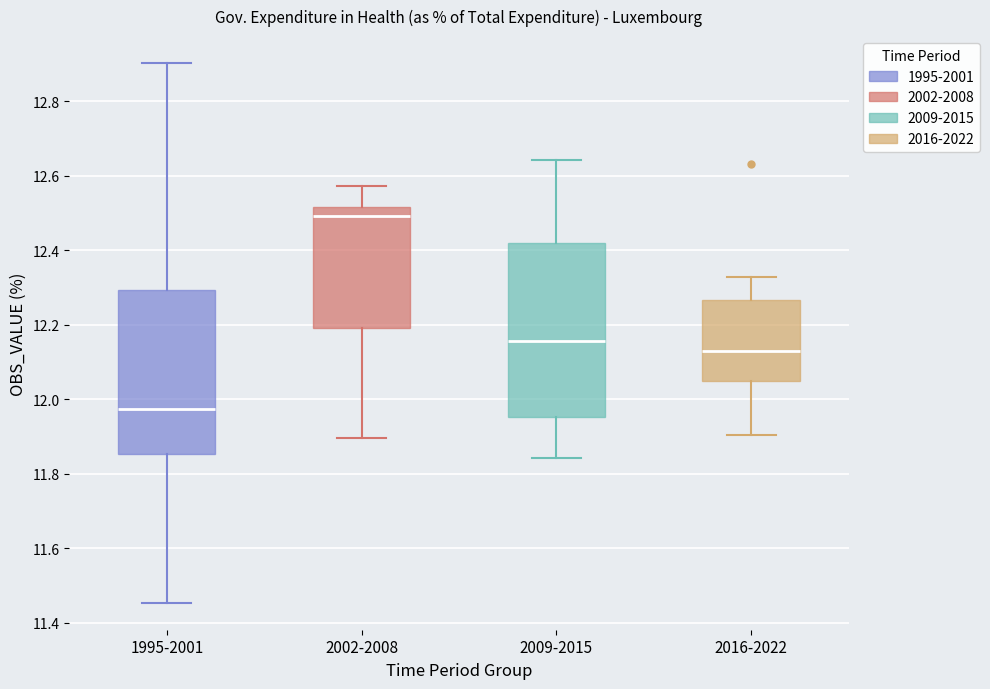

Comparing the boxes themselves (not the whiskers), which one is the tallest?

2009-2015